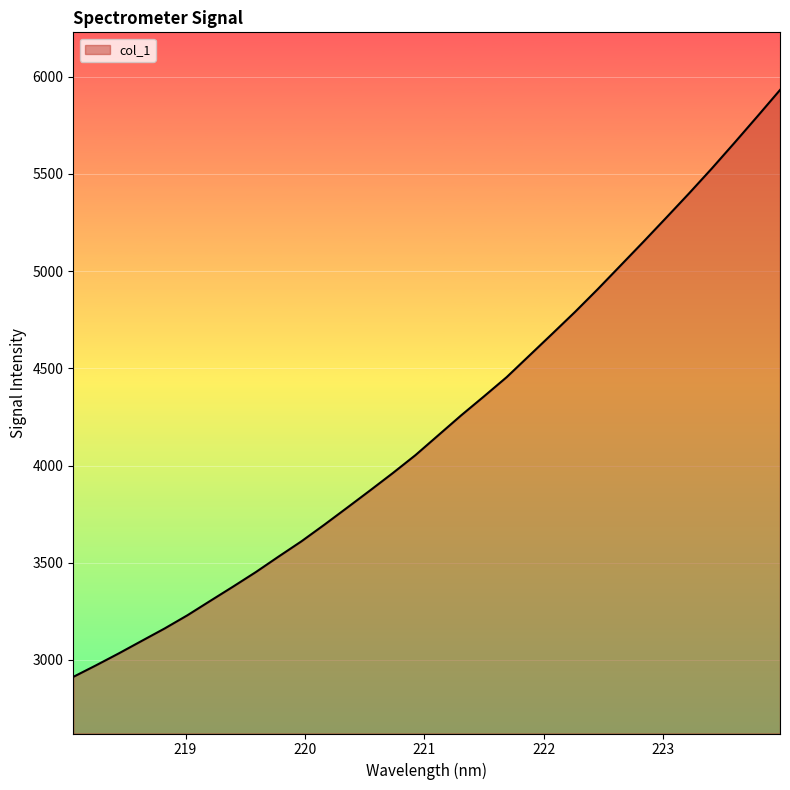

What is the difference between the maximum and minimum values?

3019.4